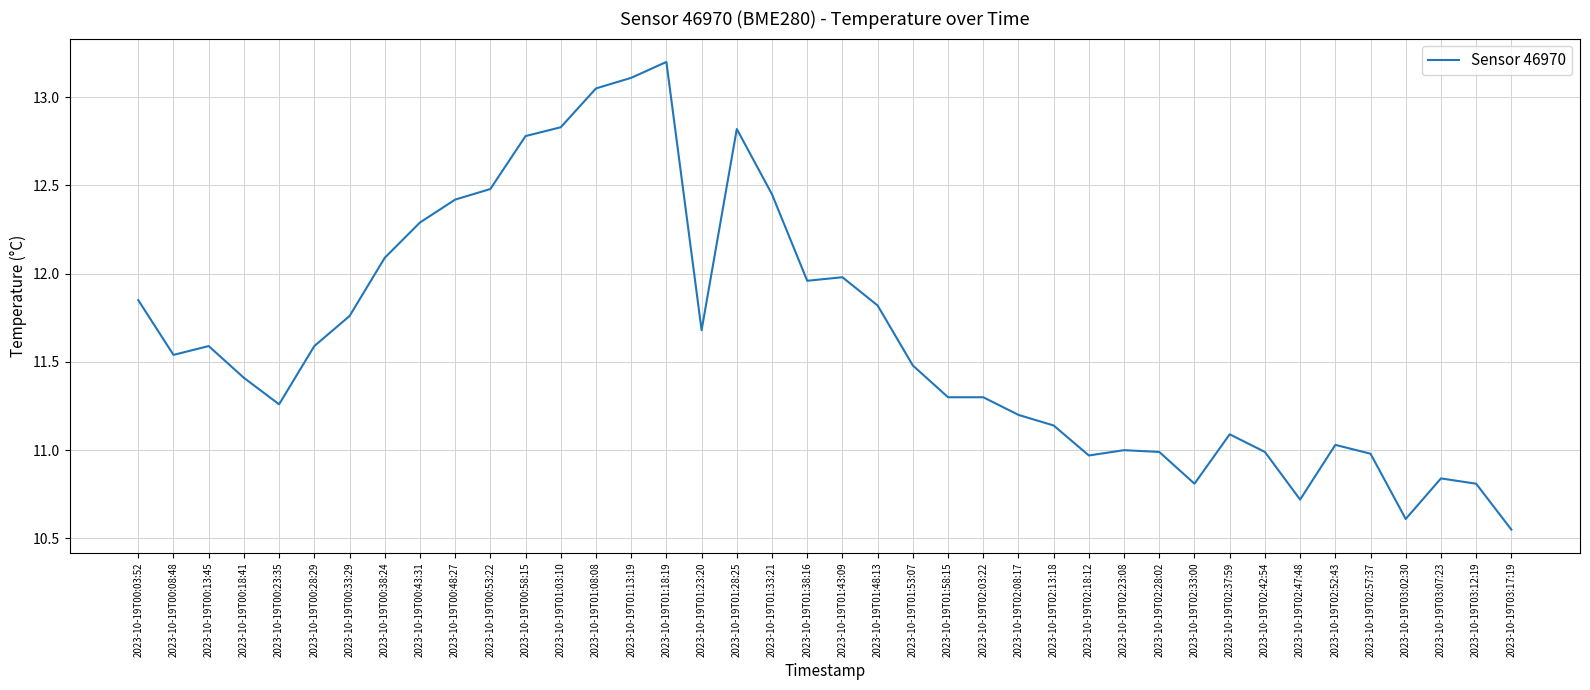

Is this an area chart (filled region under the line)?

No